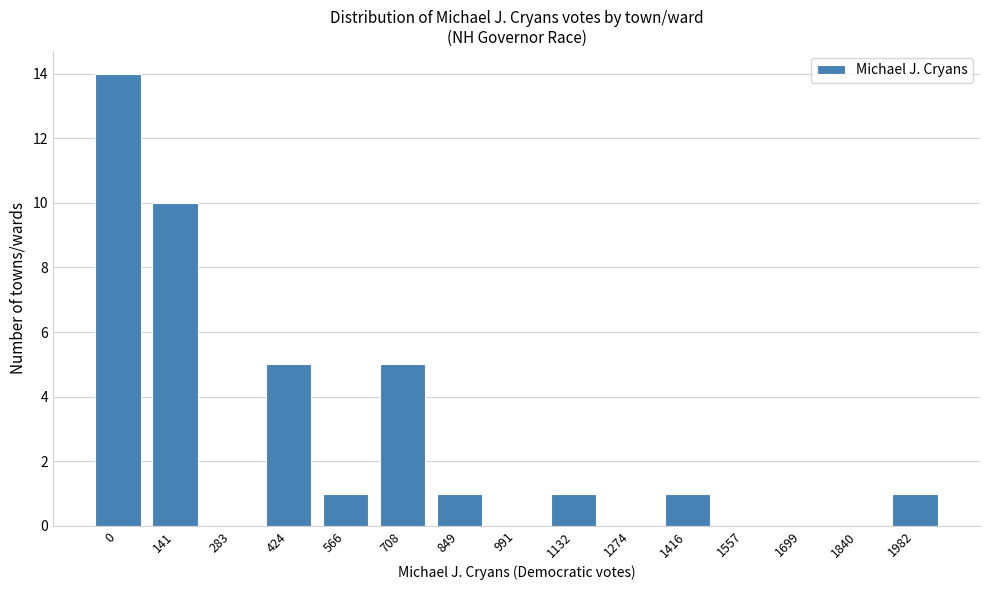

Reading left to right, extract all data points from this chart.

0=14	141=10	283=0	424=5	566=1	708=5	849=1	991=0	1132=1	1274=0	1416=1	1557=0	1699=0	1840=0	1982=1